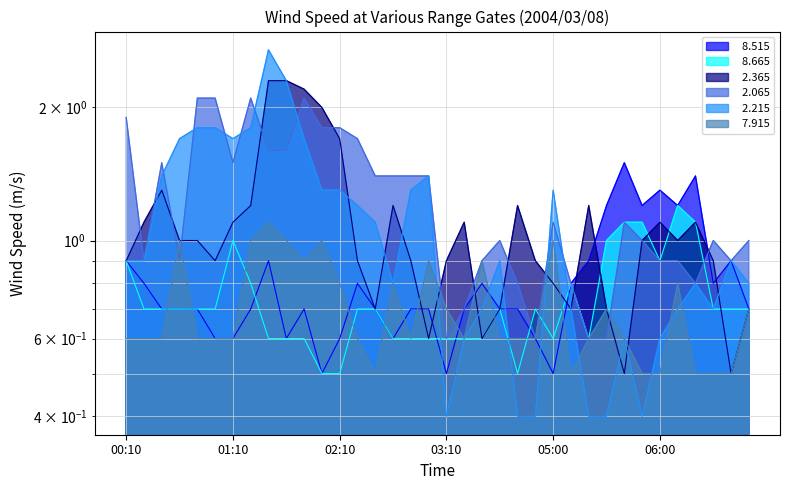

What is the spread (max minus min) of values at 06:50?

0.3